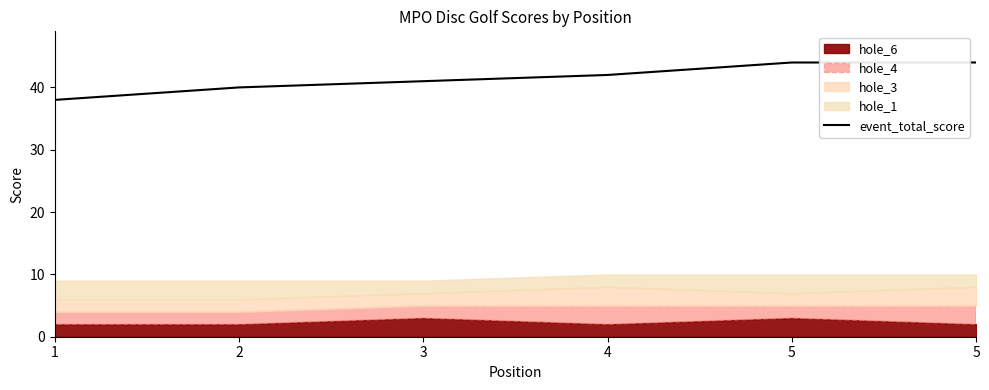

What is the difference between the maximum and minimum values?

6